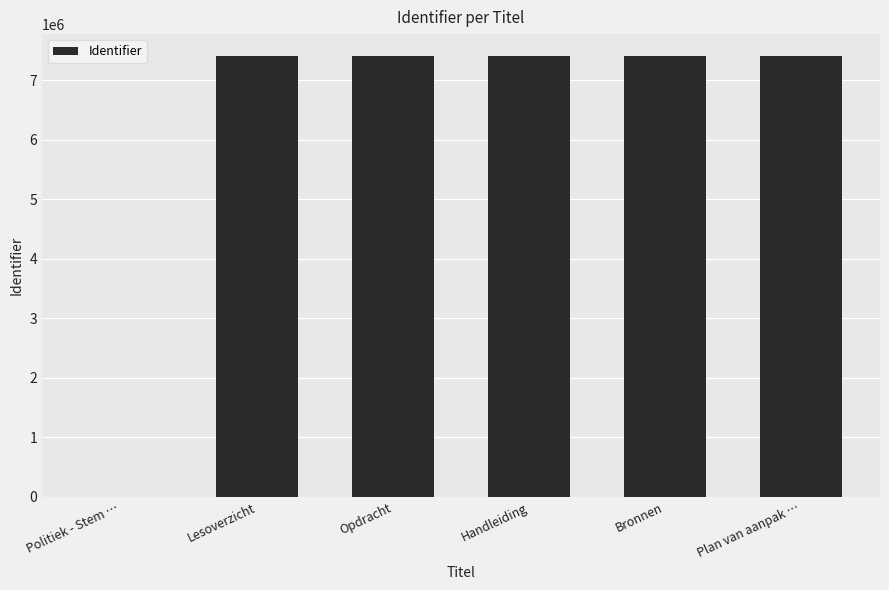

True or false: the data shows 12123030 at Plan van aanpak ….

False